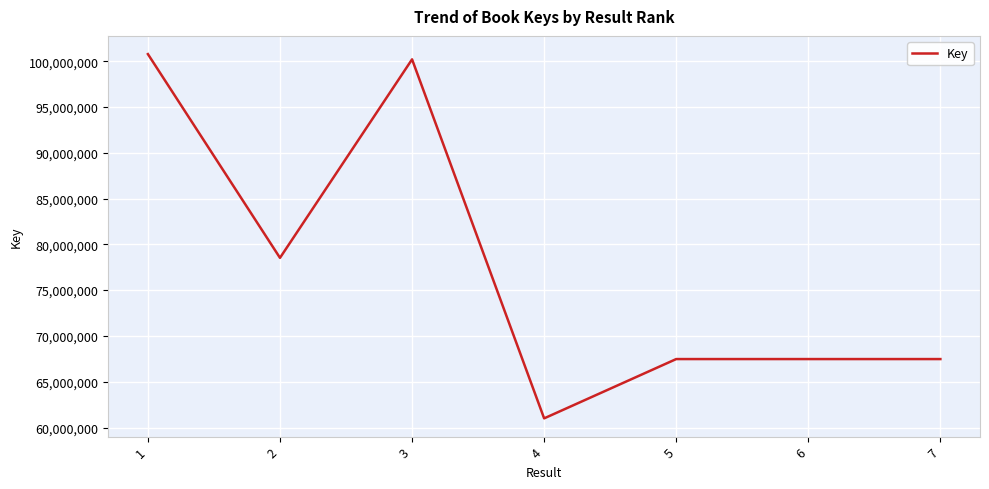

What is the difference between the values at 2 and 3?

21674576